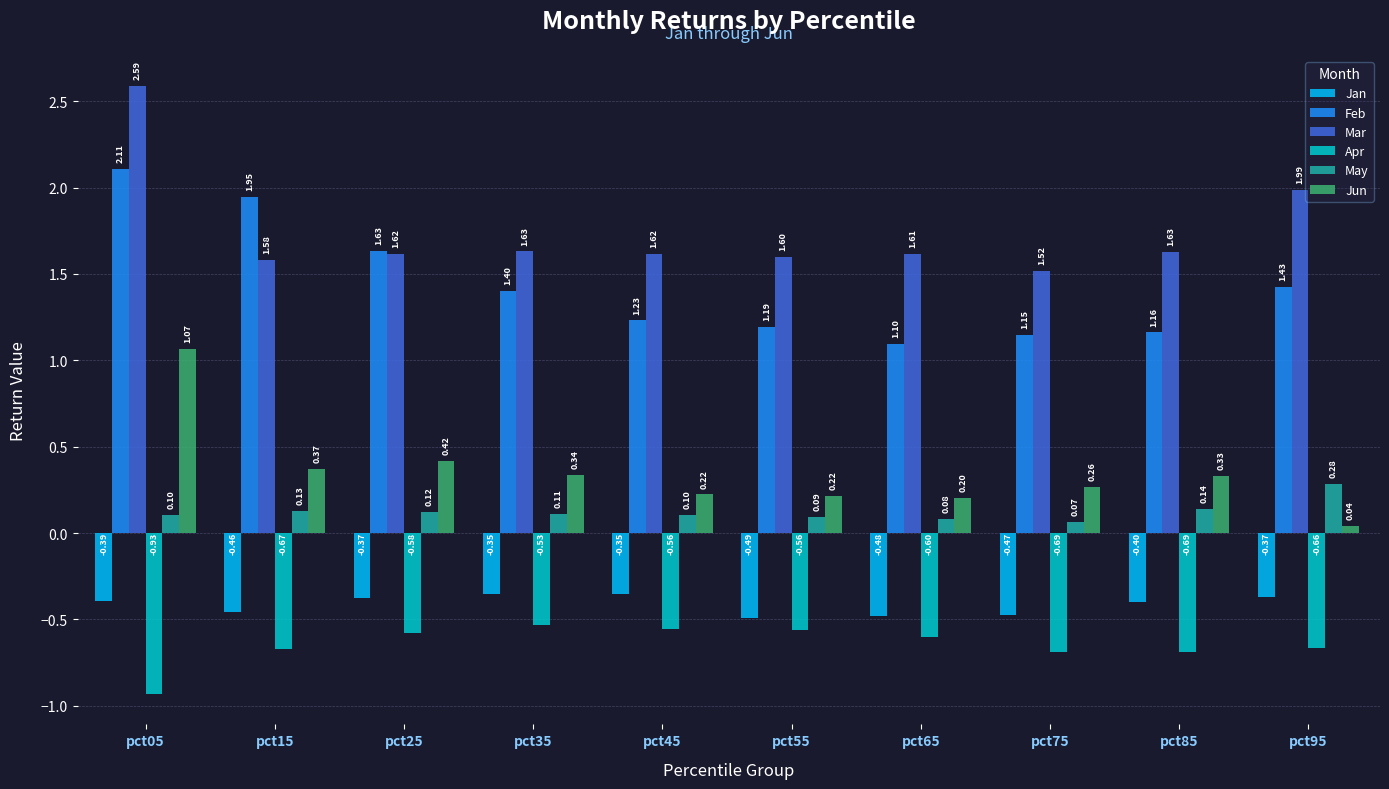

What are all the series names shown in the legend?

Jan, Feb, Mar, Apr, May, Jun